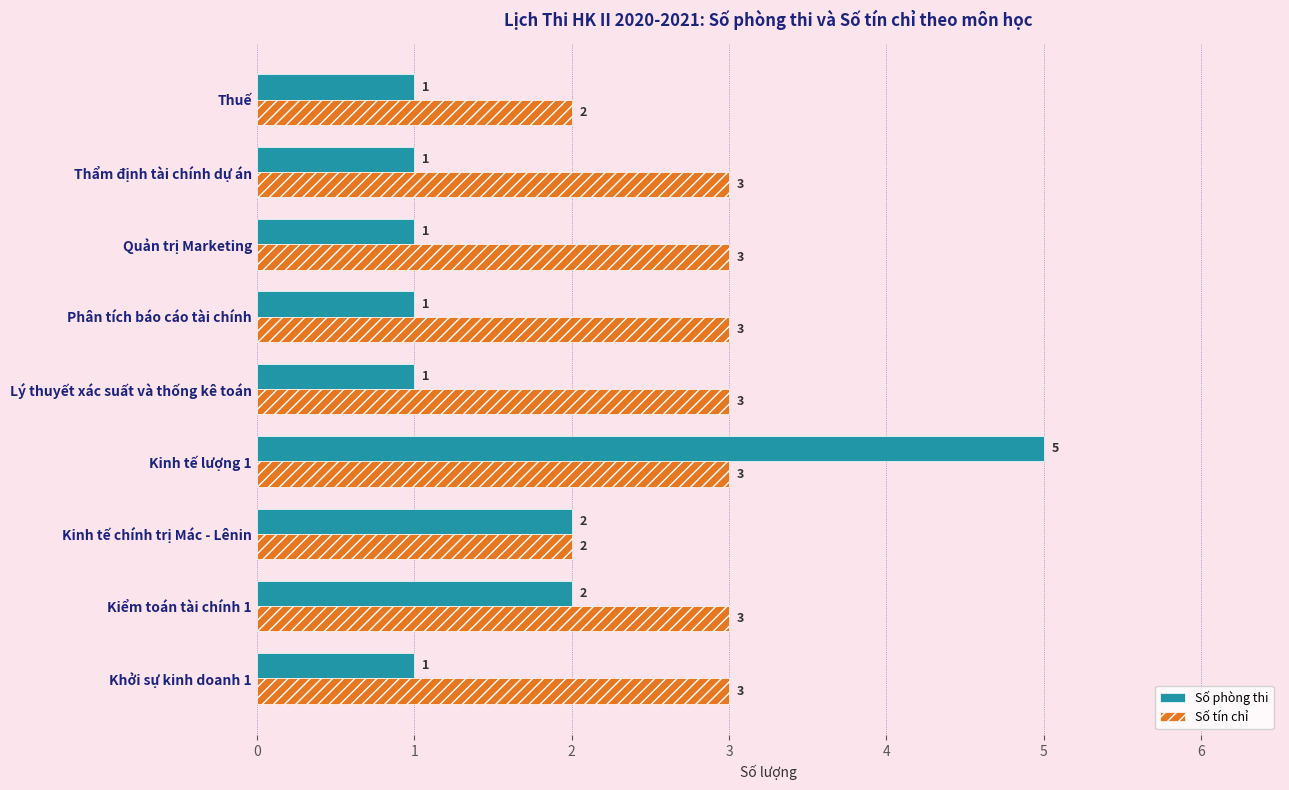

True or false: Số tín chỉ has a value of 1 at Thuế.

False